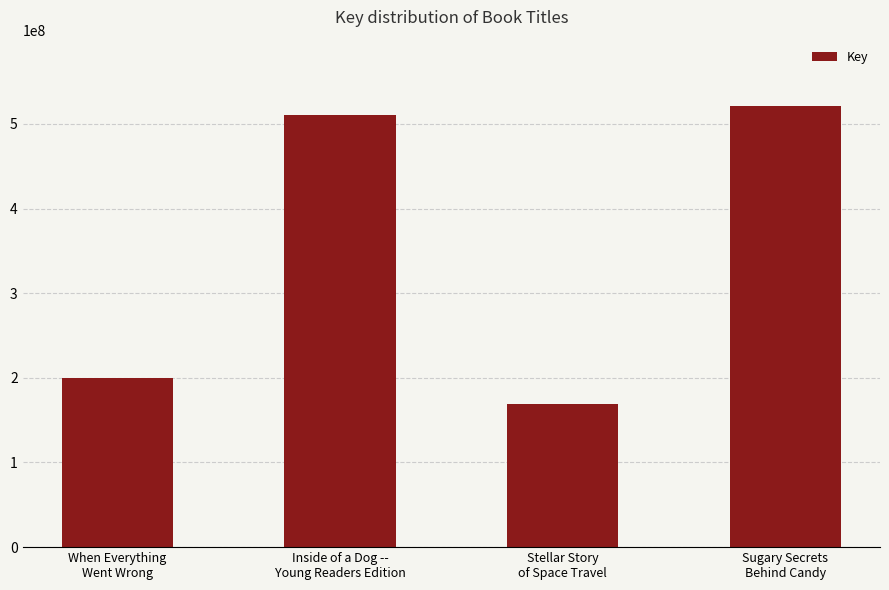

Is it true that the value at When Everything
Went Wrong is 200231501?

True